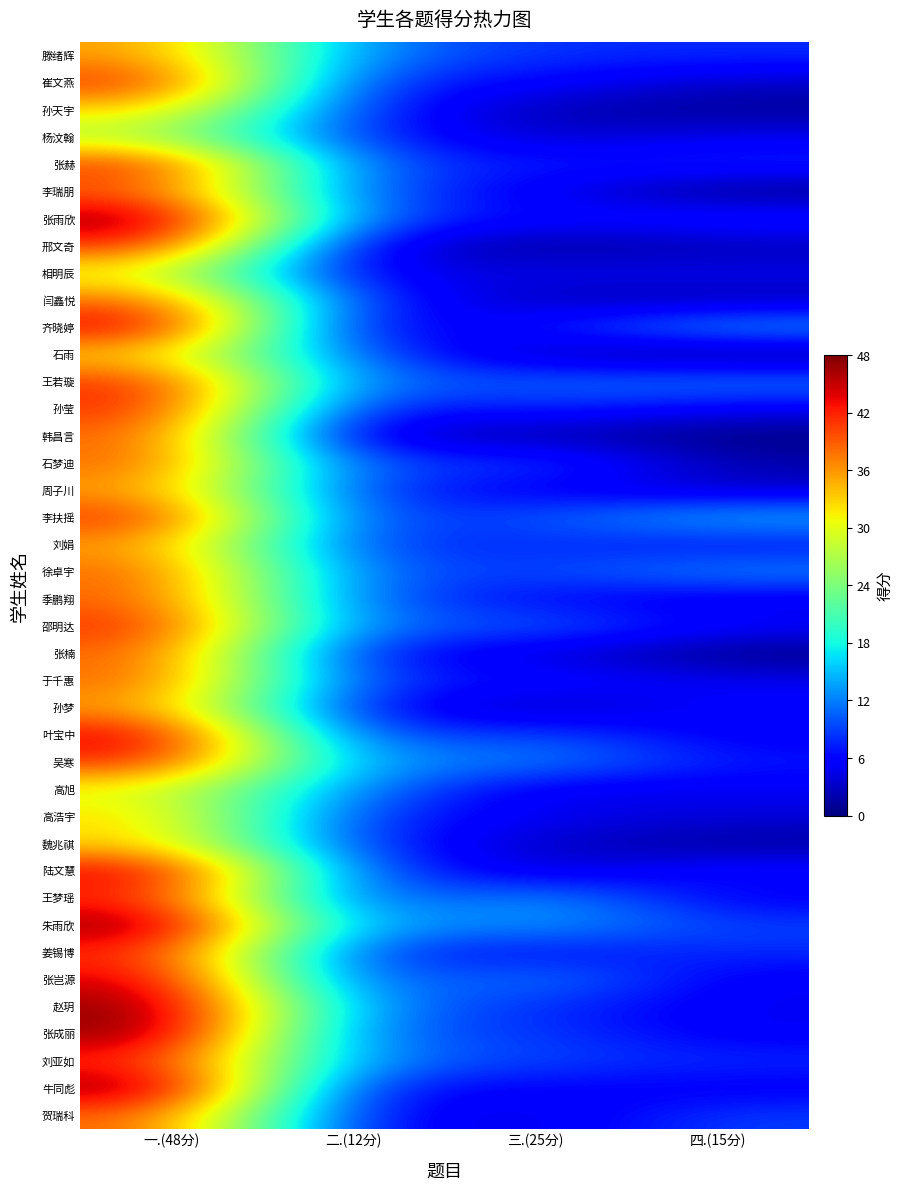

List the labels in order of 石雨 value, smallest first.

四.(15分), 三.(25分), 二.(12分), 一.(48分)